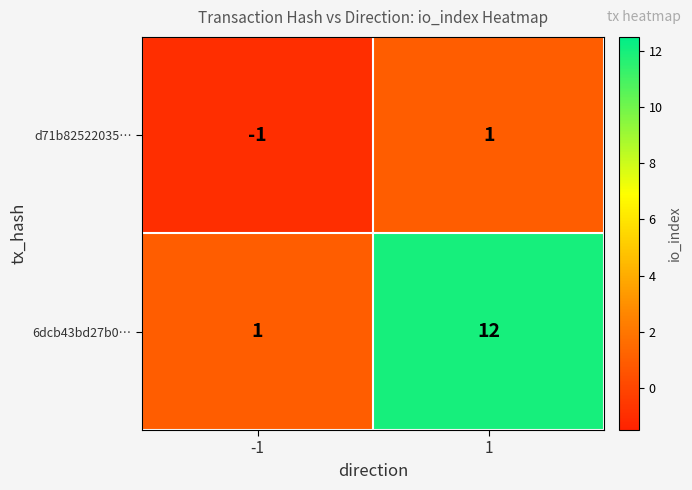

How many series are shown in this chart?

2